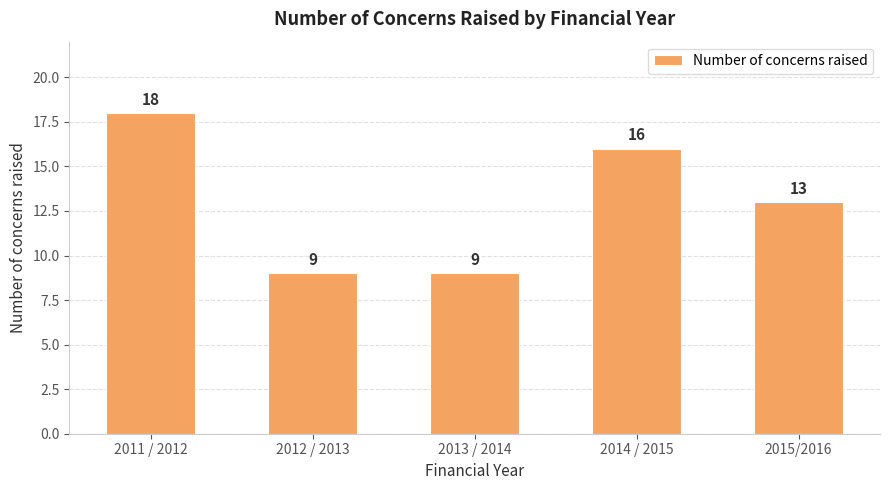

What is the value of the 2nd bar from the left?

9